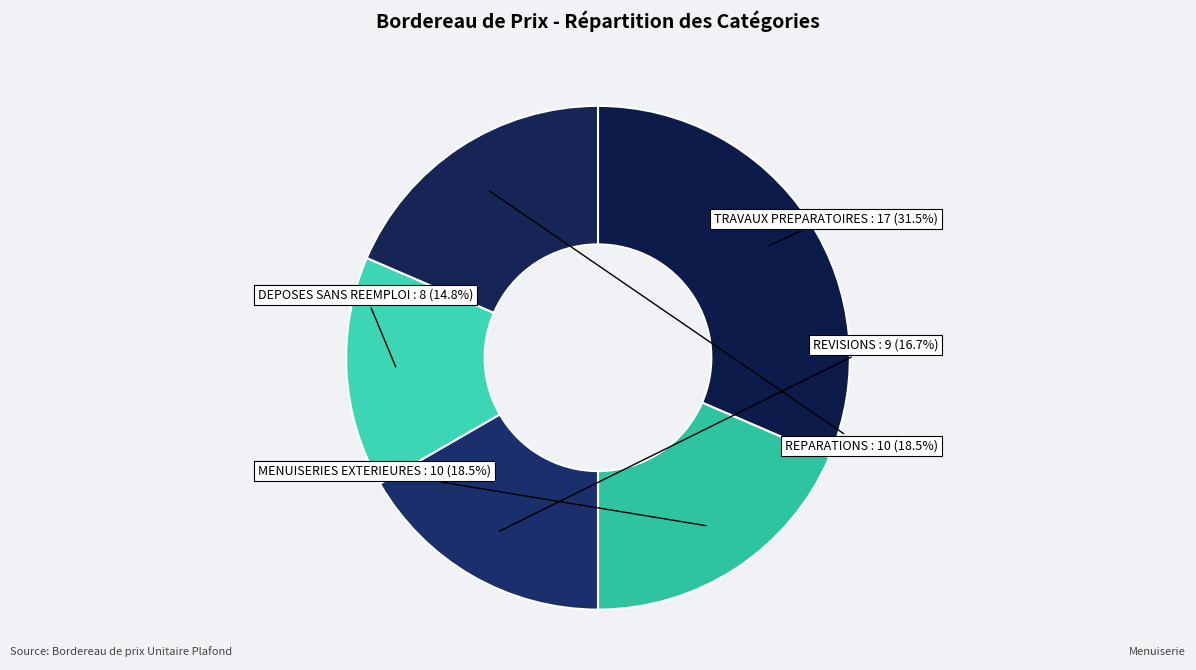

Which slice is the smallest?

DEPOSES SANS REEMPLOI